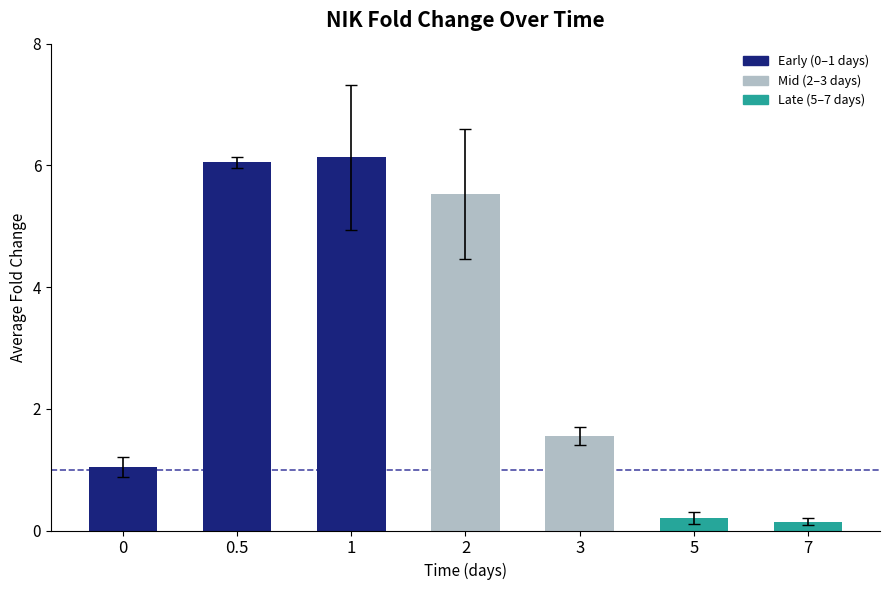

Reading right to left, list all the values displayed in this chart.

0.1	0.2	1.6	5.5	6.1	6.1	1.0